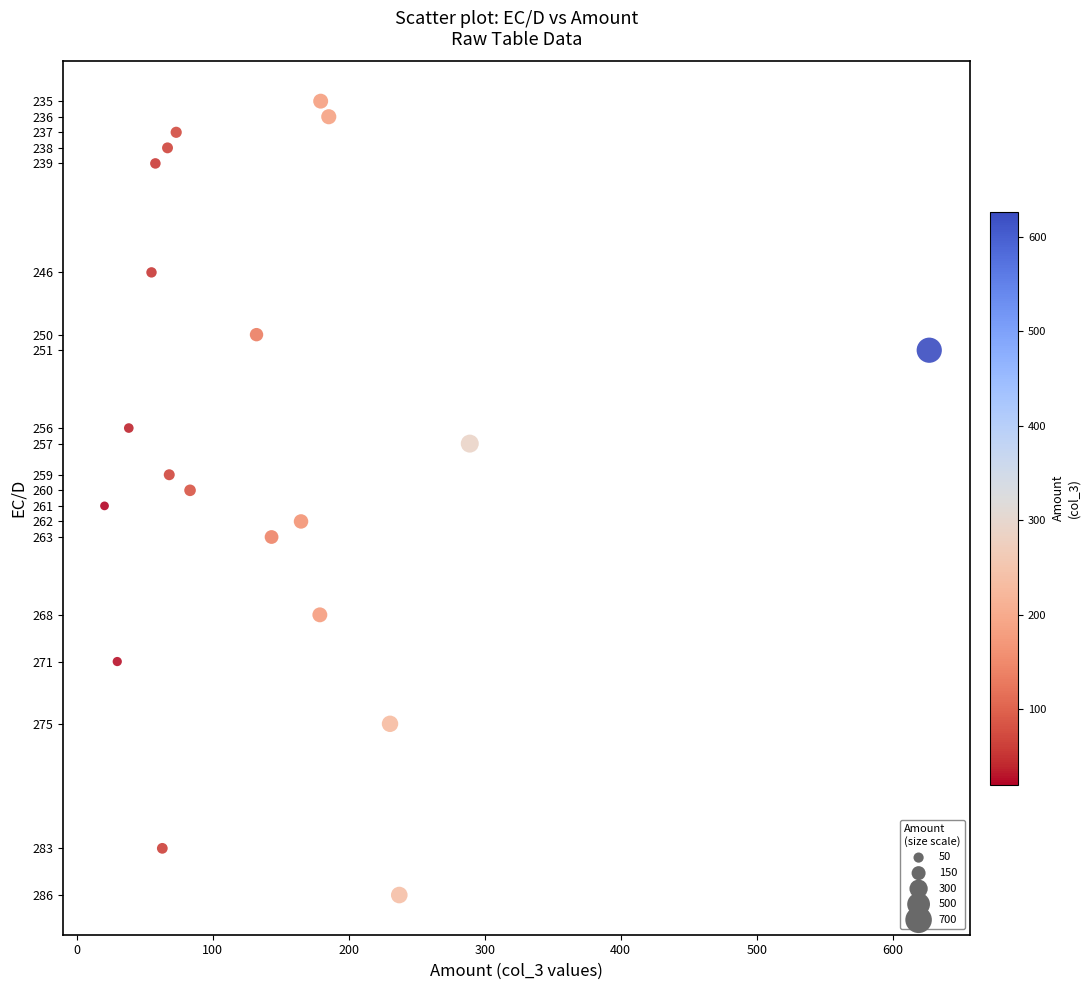

What is the range of Y values (max minus min)?

51